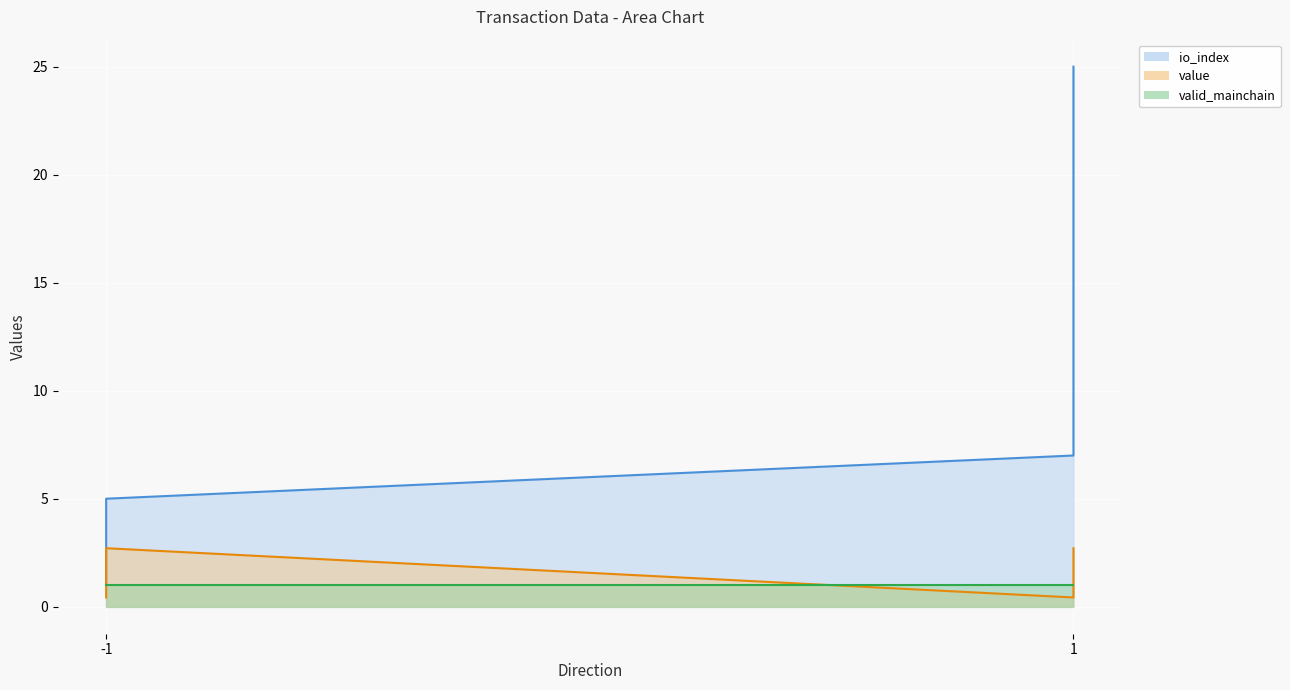

Between -1 and 1, which series saw the biggest shift?

io_index